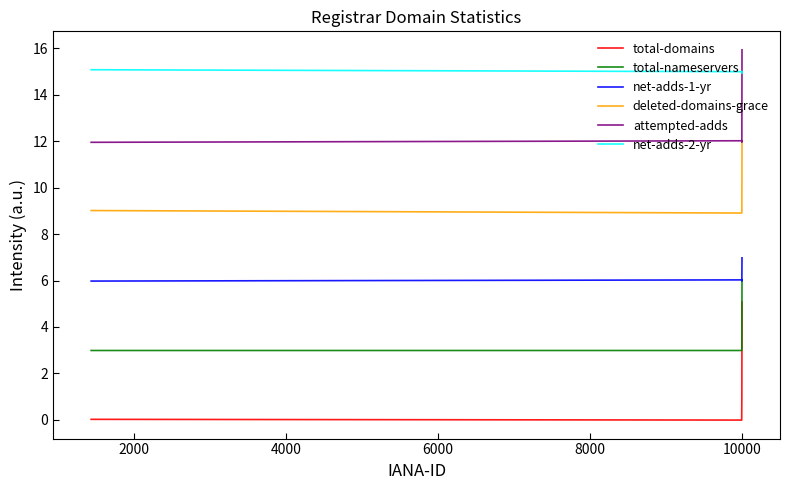

Rank the series by their maximum value, from lowest to highest.

total-domains, total-nameservers, net-adds-1-yr, deleted-domains-grace, net-adds-2-yr, attempted-adds